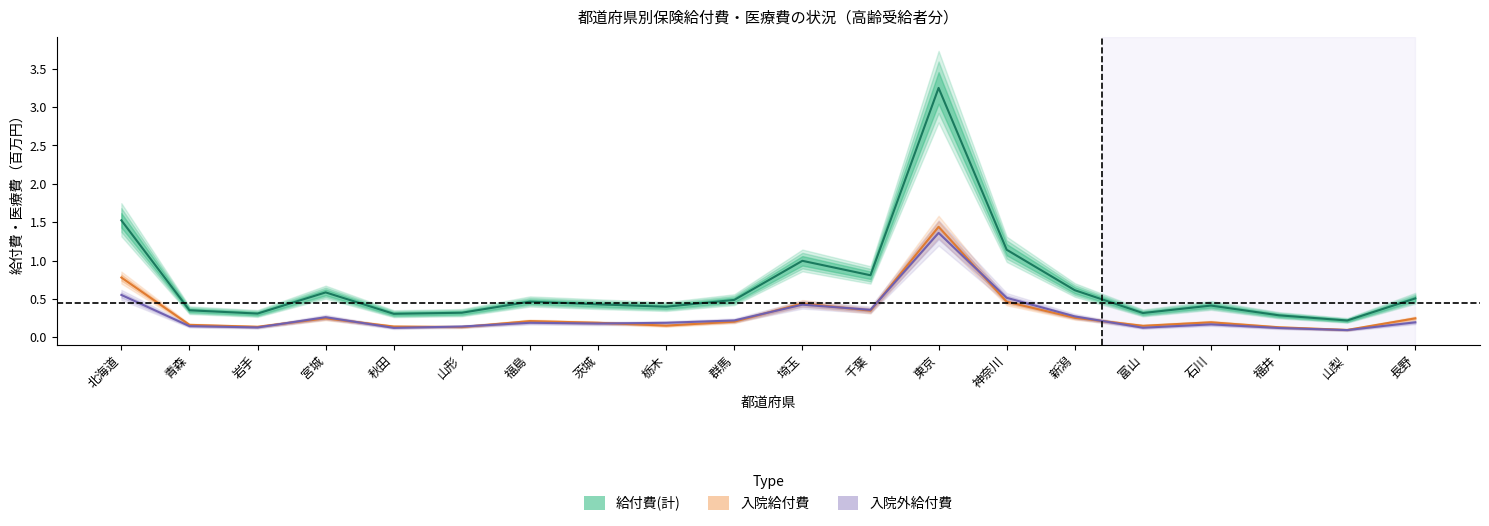

Where is the first local minimum for 給付費(計)?

岩手